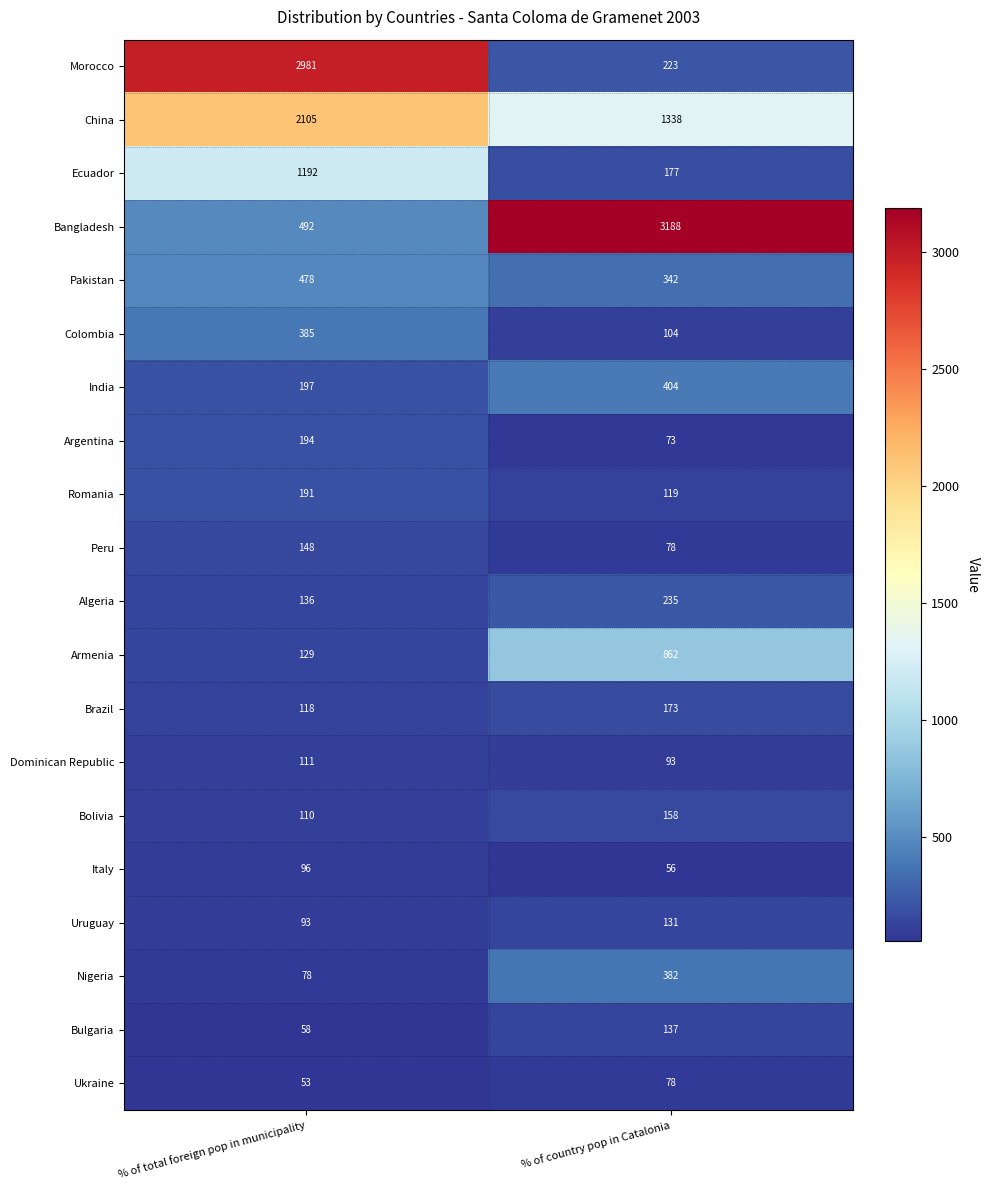

At % of total foreign pop in municipality, list the series in order from largest to smallest.

Morocco, China, Ecuador, Bangladesh, Pakistan, Colombia, India, Argentina, Romania, Peru, Algeria, Armenia, Brazil, Dominican Republic, Bolivia, Italy, Uruguay, Nigeria, Bulgaria, Ukraine